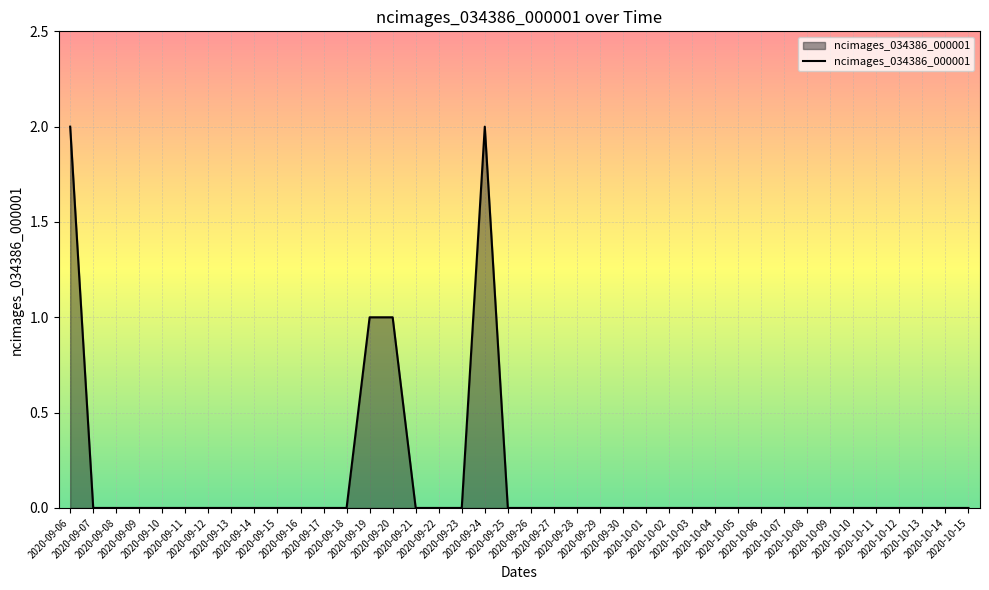

At which category does the chart reach its minimum across all series?

2020-09-07